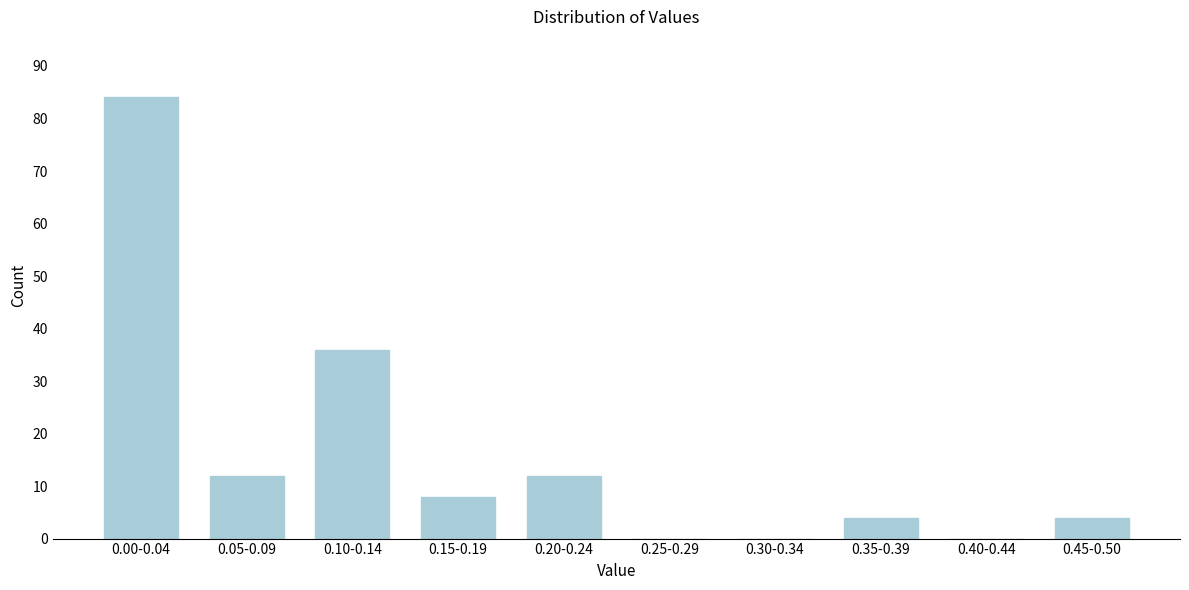

Reading left to right, list all the values displayed in this chart.

0.00-0.04=84	0.05-0.09=12	0.10-0.14=36	0.15-0.19=8	0.20-0.24=12	0.25-0.29=0	0.30-0.34=0	0.35-0.39=4	0.40-0.44=0	0.45-0.50=4